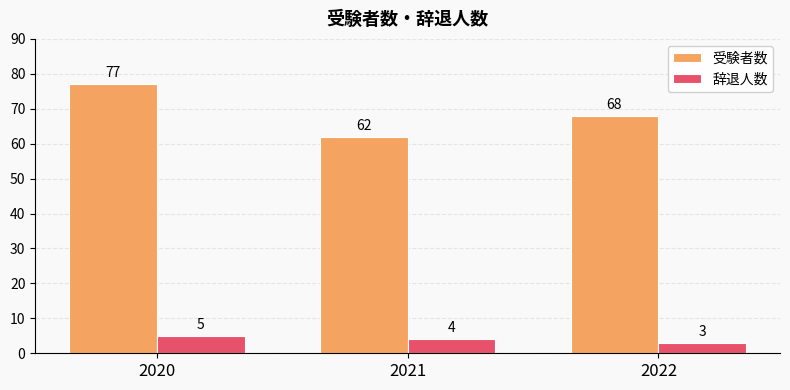

At which category is the sum across all series the highest?

2020